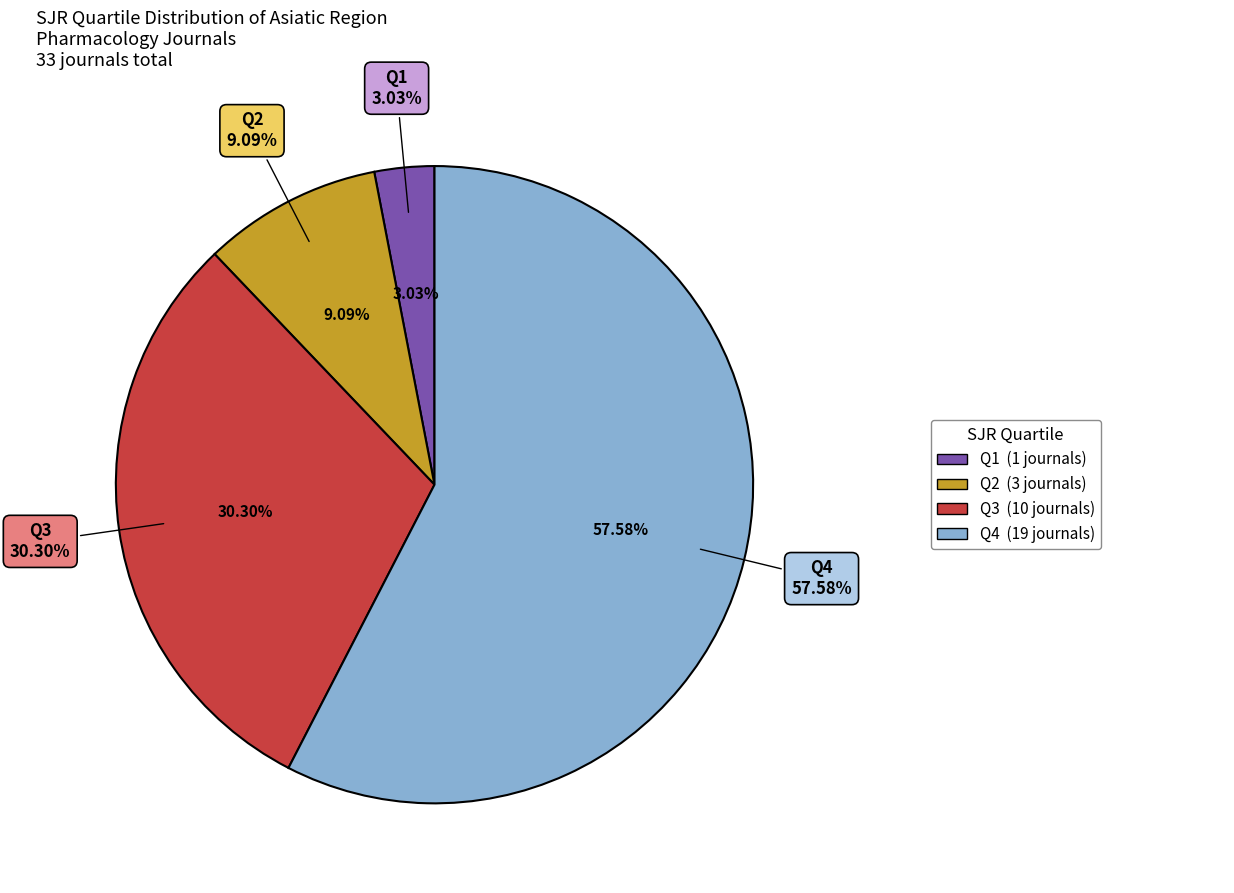

What is the smallest slice in the pie chart?

Q1